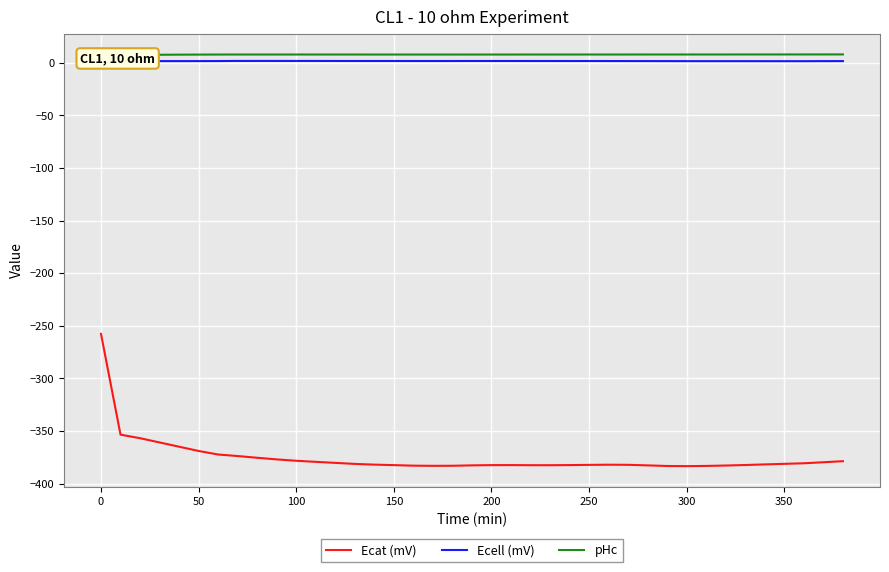

What is the average value of the Ecat (mV) series?

-375.1